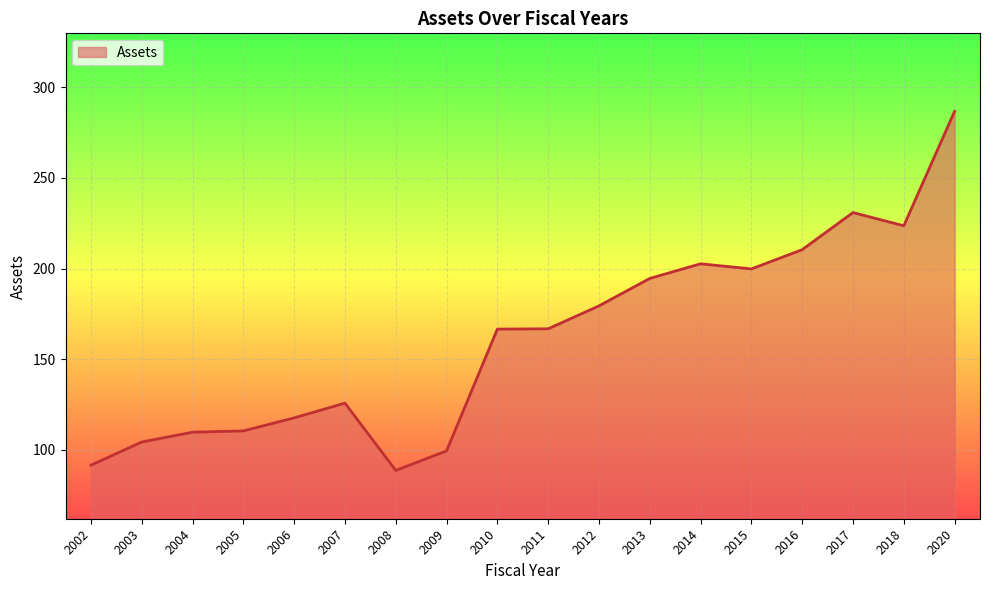

What value does the data have at 2003?

104.4